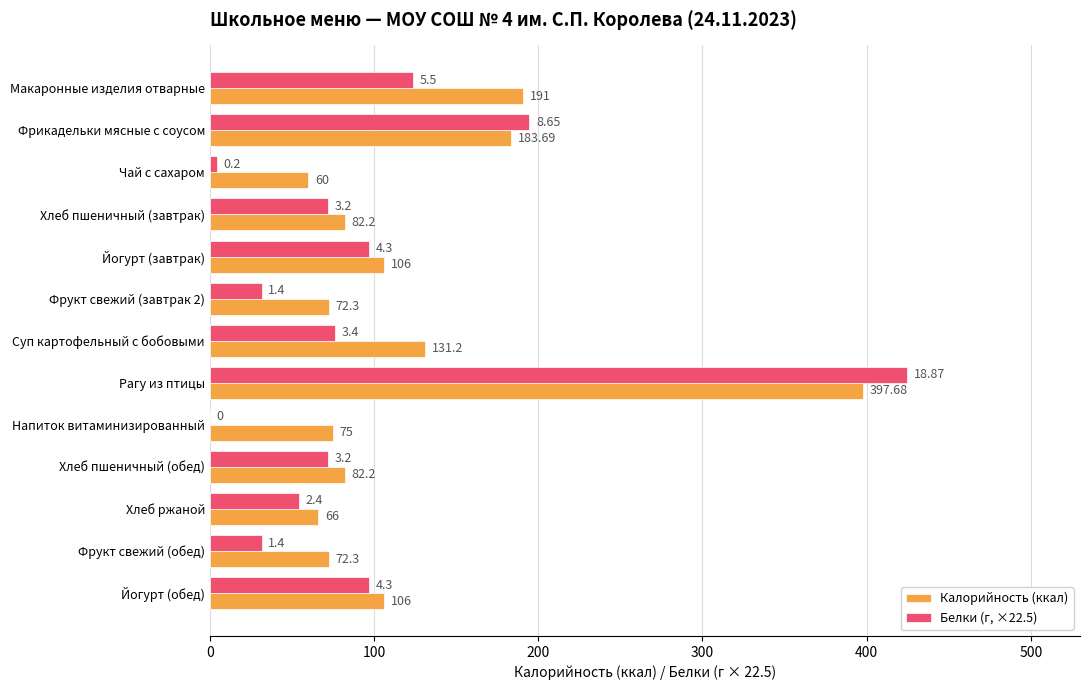

What is the highest value of the Калорийность (ккал) series?

397.7